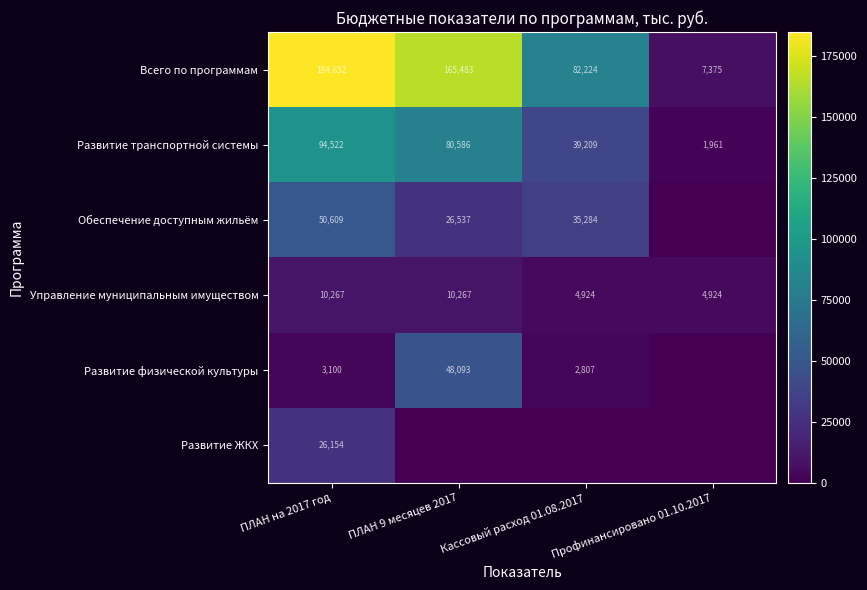

Is the value of Развитие физической культуры at ПЛАН 9 месяцев 2017 greater than the value of Всего по программам at Кассовый расход 01.08.2017?

No